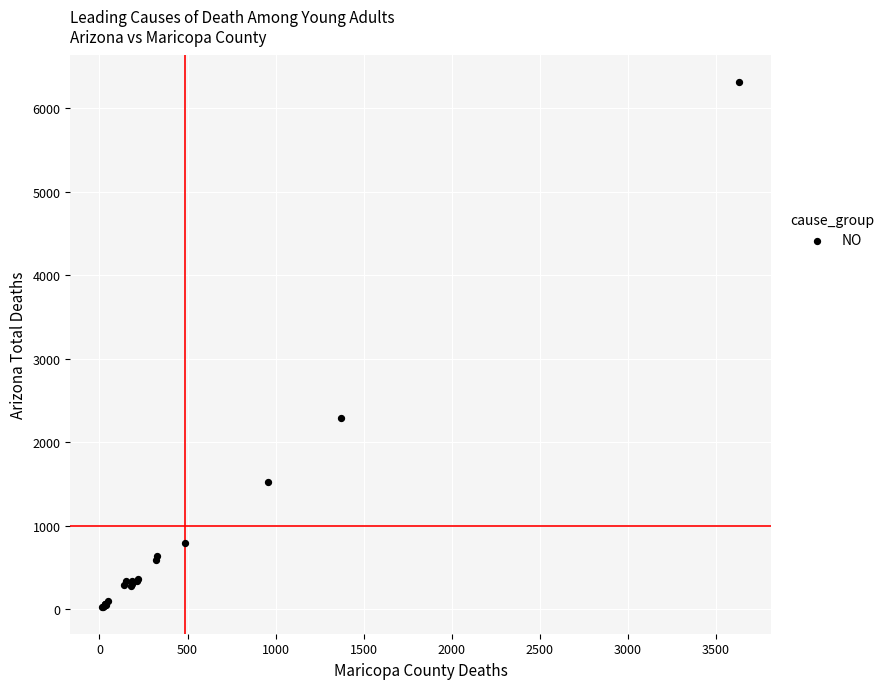

What Y value in the scatter plot is closest to 3170?

2288